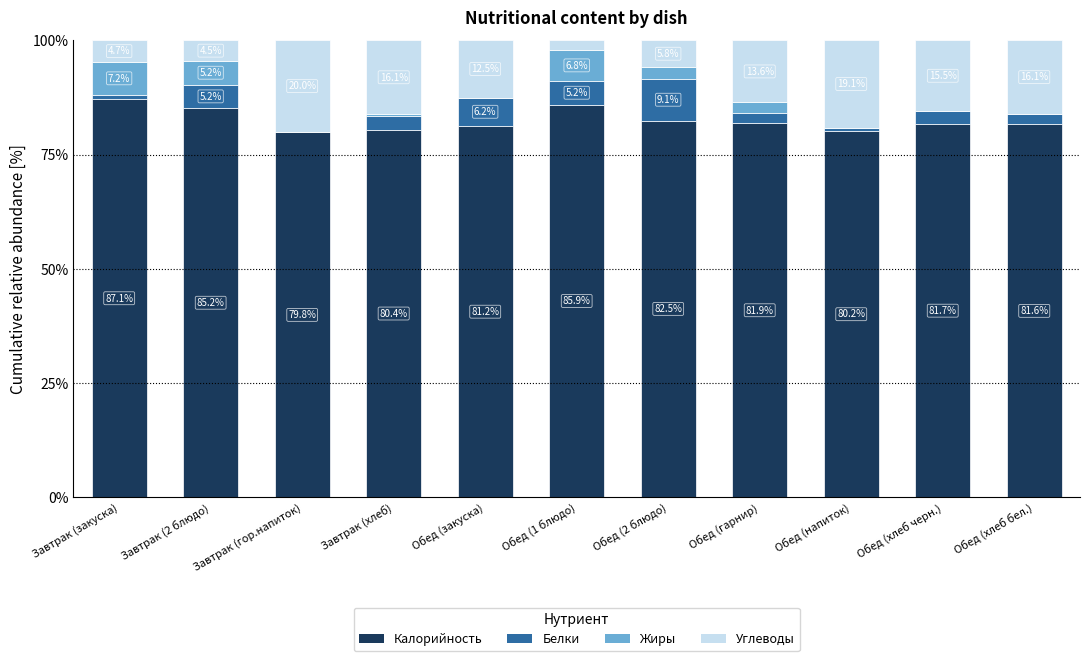

Does the chart contain stacked bars?

Yes